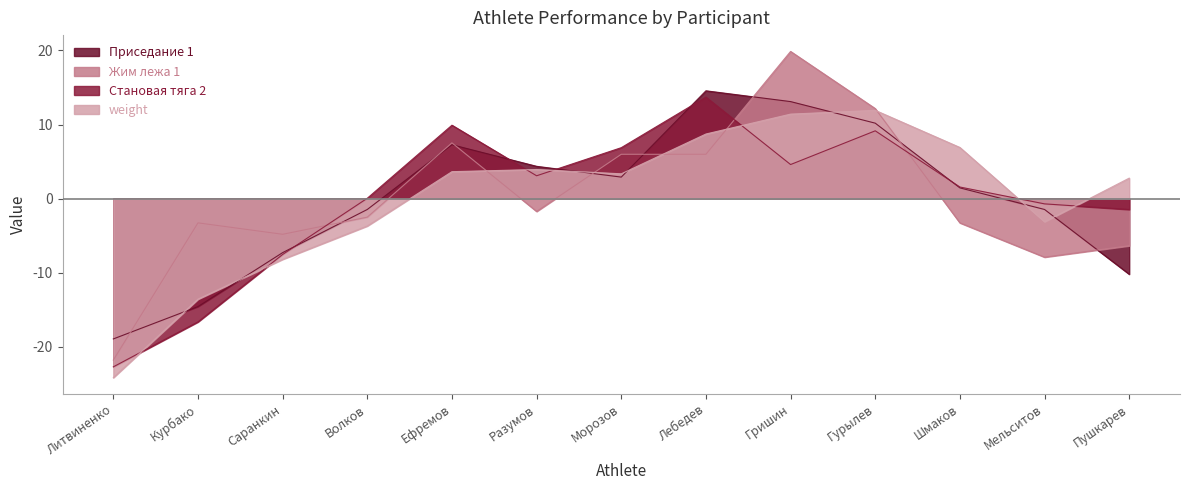

In Приседание 1, how many points are lower than both neighbors (excluding endpoints)?

1